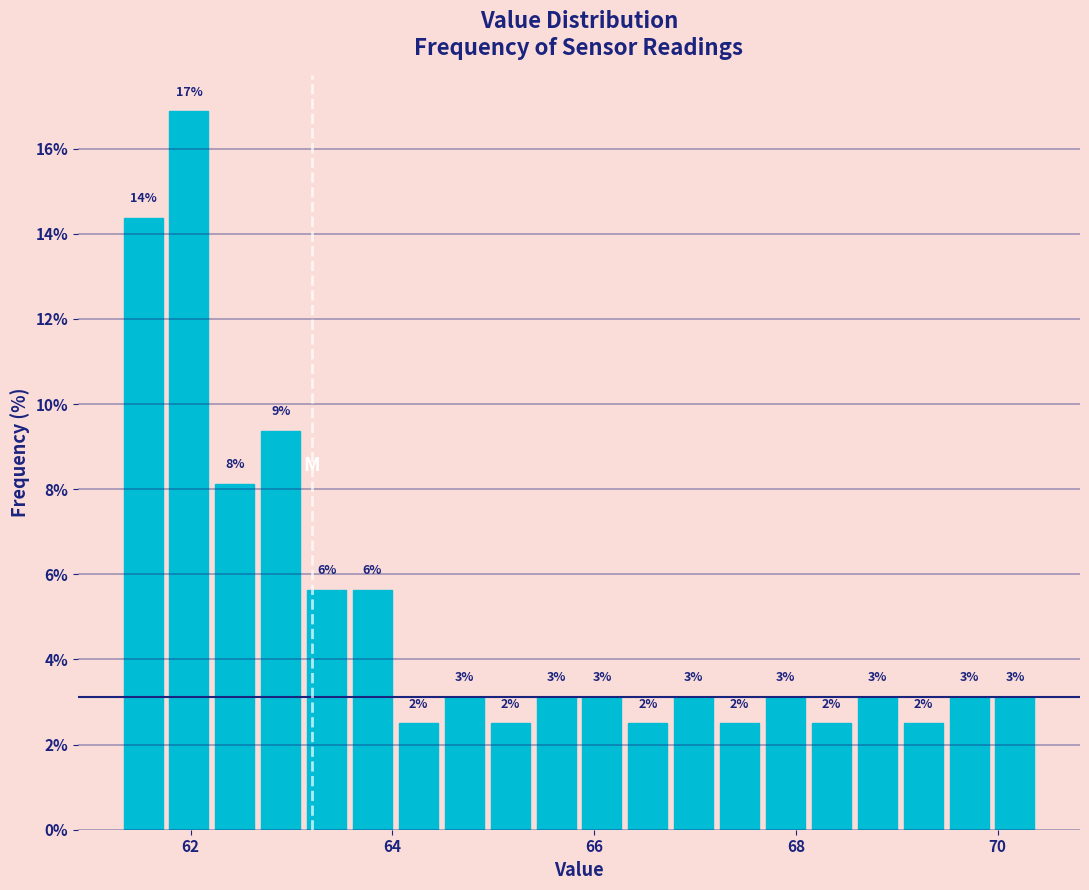

Around what value on the x-axis is the tallest bar? Give the approximate position of its centre, as read against the axis.

62.0